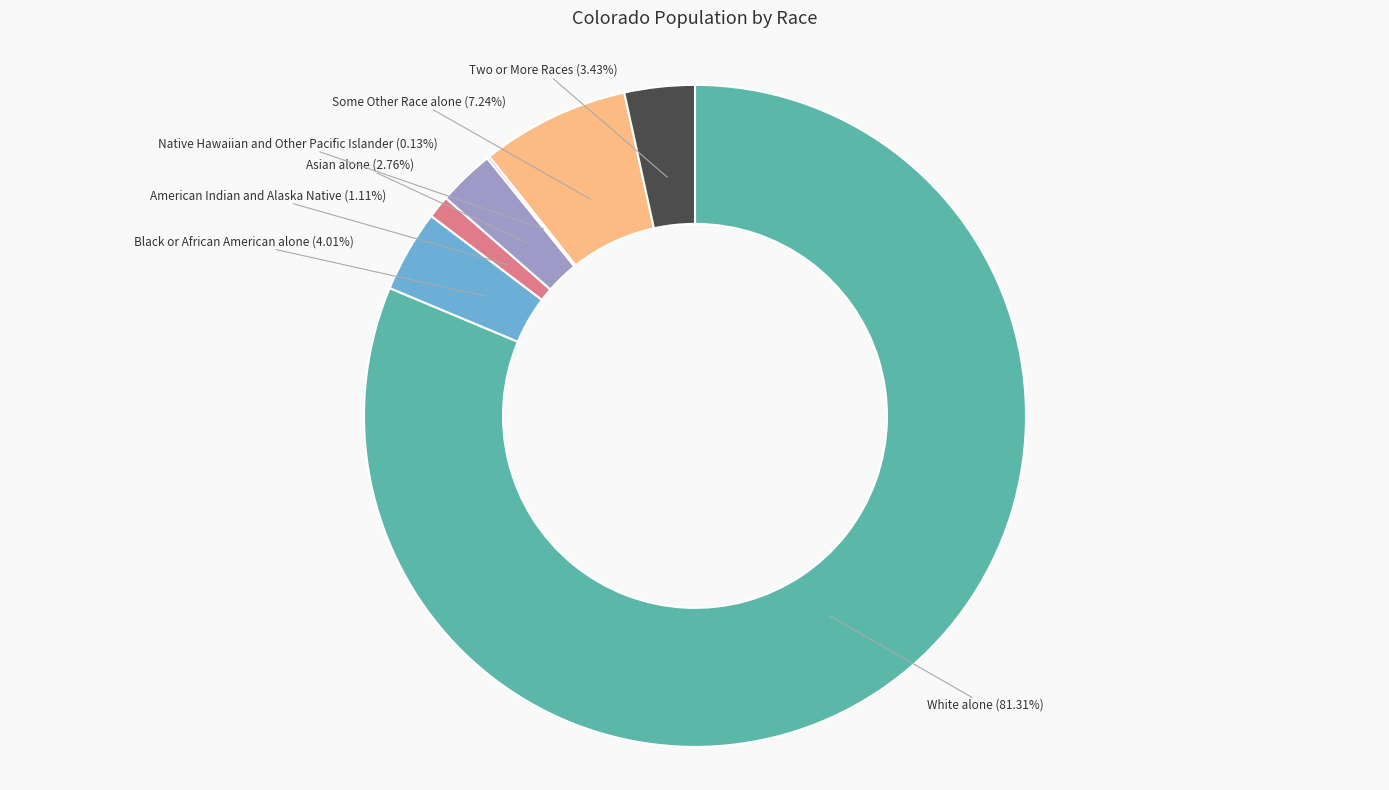

Does any single category account for the majority?

Yes